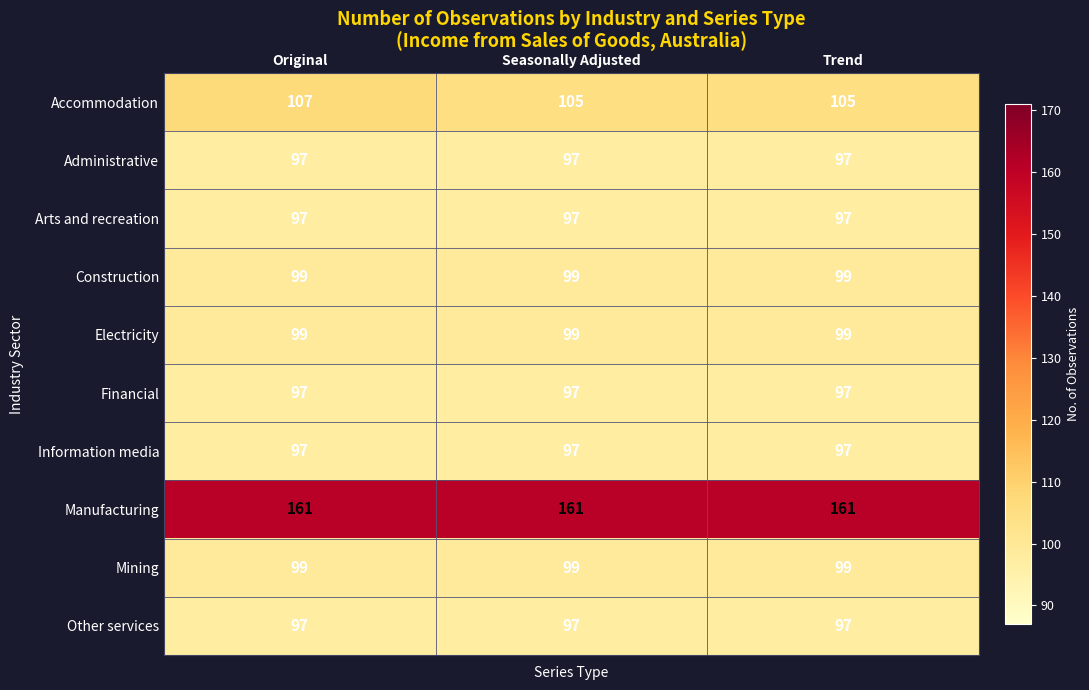

Reading right to left, extract all data points from this chart.

Accommodation: Trend=105	Seasonally Adjusted=105	Original=107
Administrative: Trend=97	Seasonally Adjusted=97	Original=97
Arts and recreation: Trend=97	Seasonally Adjusted=97	Original=97
Construction: Trend=99	Seasonally Adjusted=99	Original=99
Electricity: Trend=99	Seasonally Adjusted=99	Original=99
Financial: Trend=97	Seasonally Adjusted=97	Original=97
Information media: Trend=97	Seasonally Adjusted=97	Original=97
Manufacturing: Trend=161	Seasonally Adjusted=161	Original=161
Mining: Trend=99	Seasonally Adjusted=99	Original=99
Other services: Trend=97	Seasonally Adjusted=97	Original=97